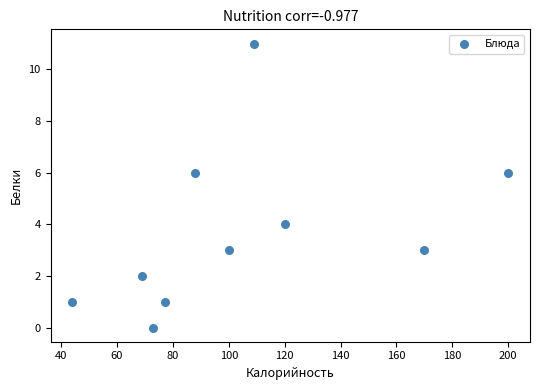

What is the average X value?

105